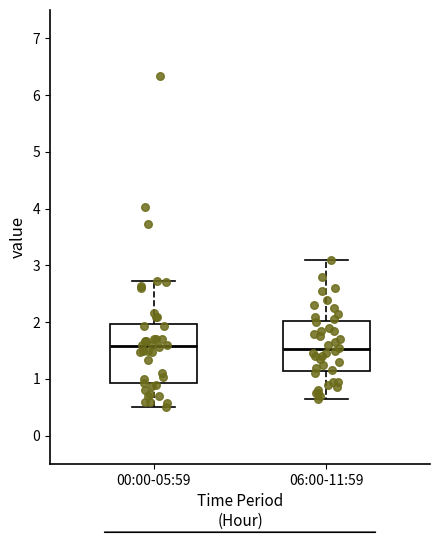

Which box is the tallest, from its lower edge to its upper edge?

00:00-05:59